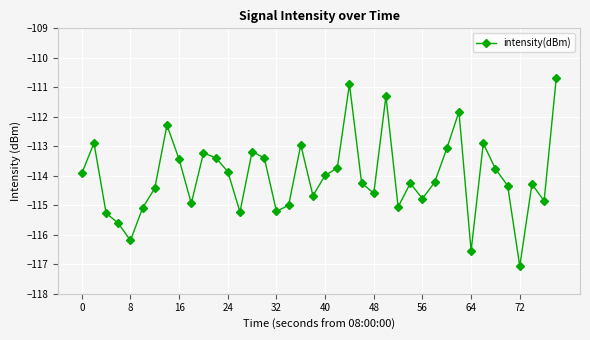

True or false: there are more than 1 points higher than both neighbors.

True